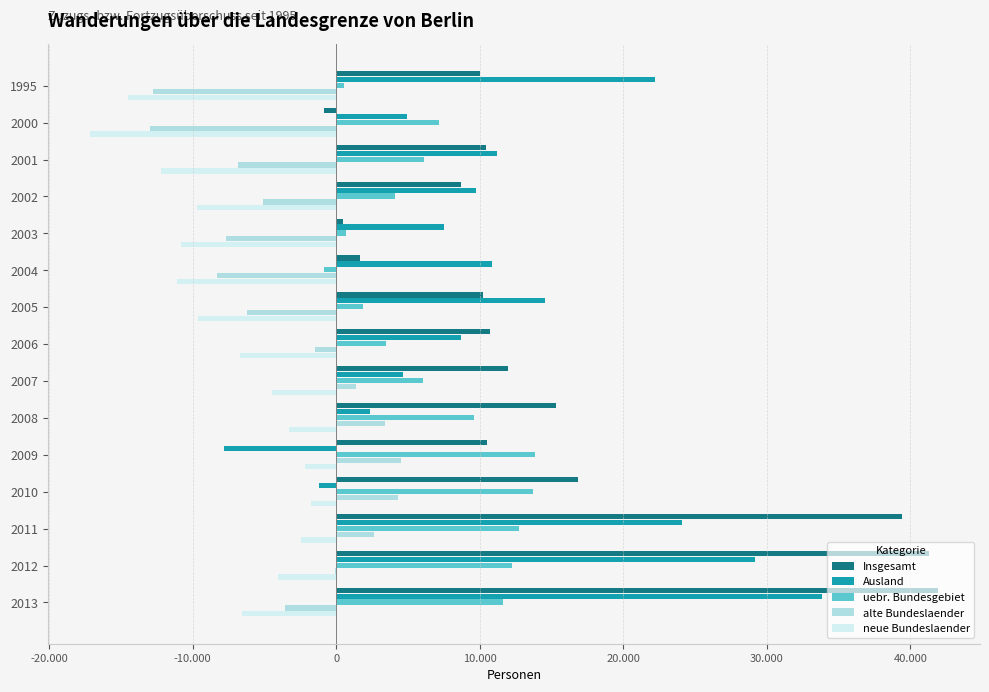

What are all the series names shown in the legend?

Insgesamt, Ausland, uebr. Bundesgebiet, alte Bundeslaender, neue Bundeslaender